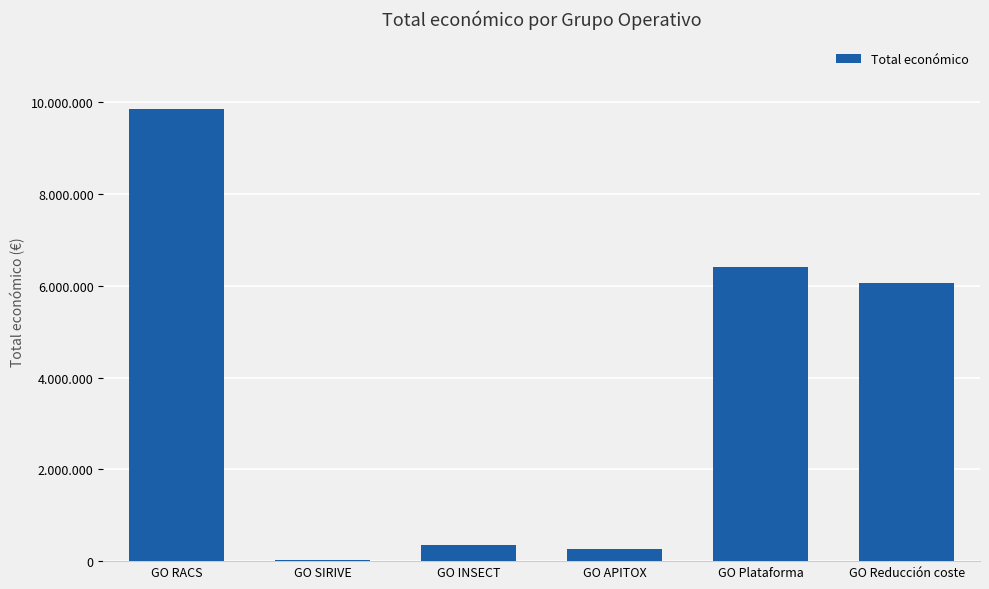

List the labels in order of value, smallest first.

GO SIRIVE, GO APITOX, GO INSECT, GO Reducción coste, GO Plataforma, GO RACS